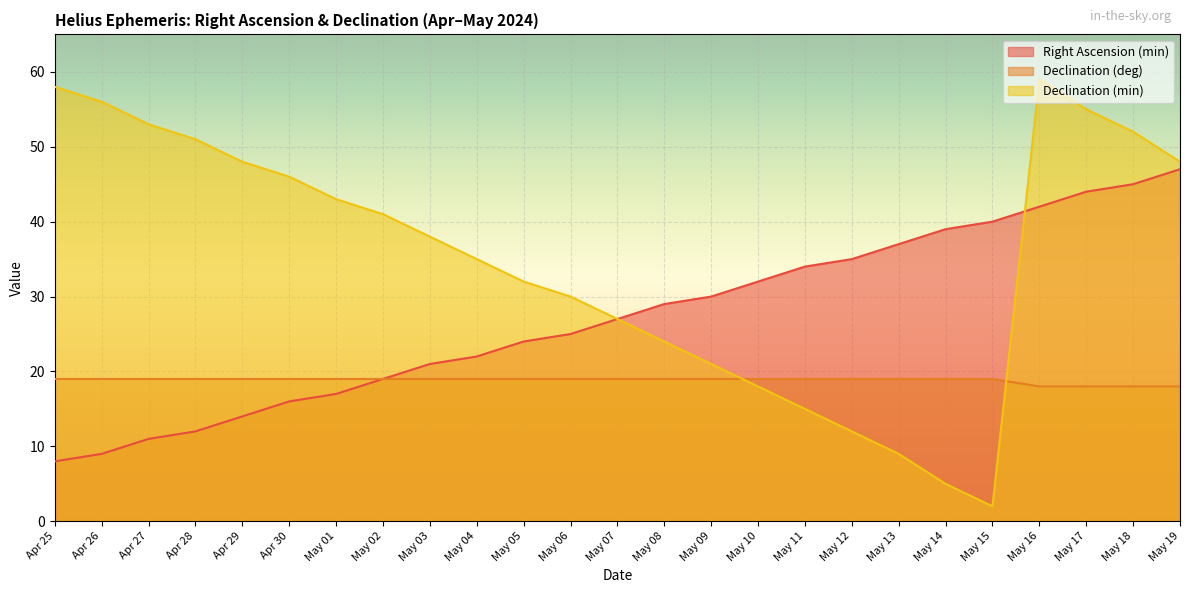

What is the average value of the Declination (min) series?

35